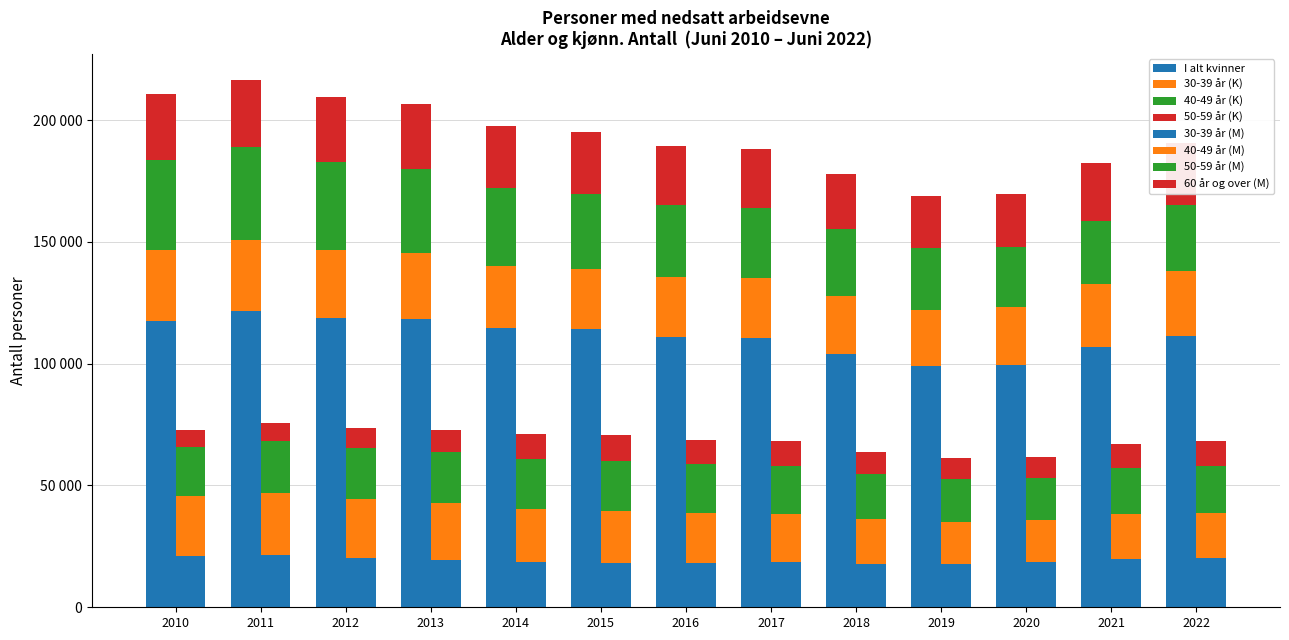

Which series changed the most between 2011 and 2018?

Kvinner